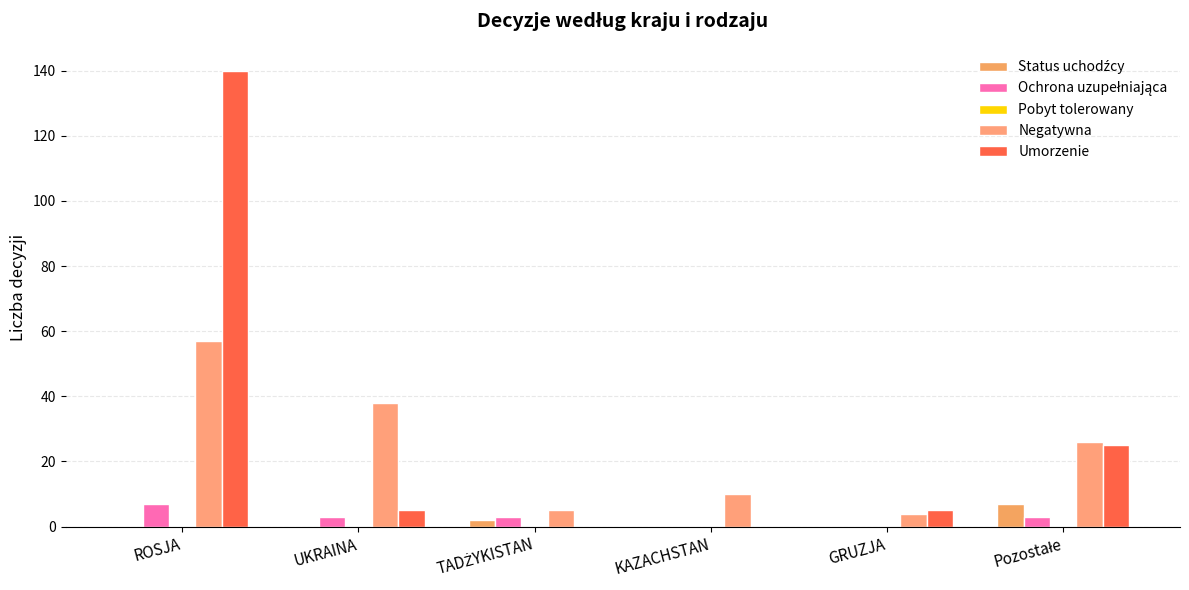

What is the difference between the maximum and minimum values in the Negatywna series?

53